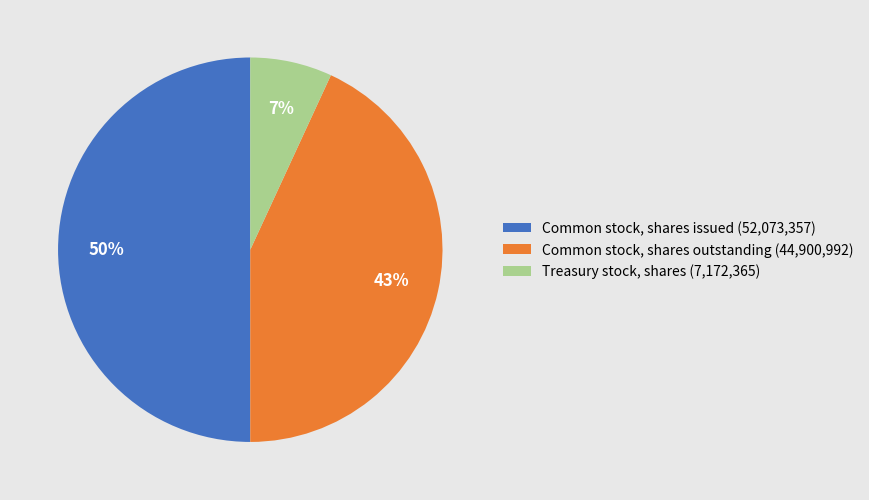

Does Common stock, shares outstanding represent more than half of the total?

No